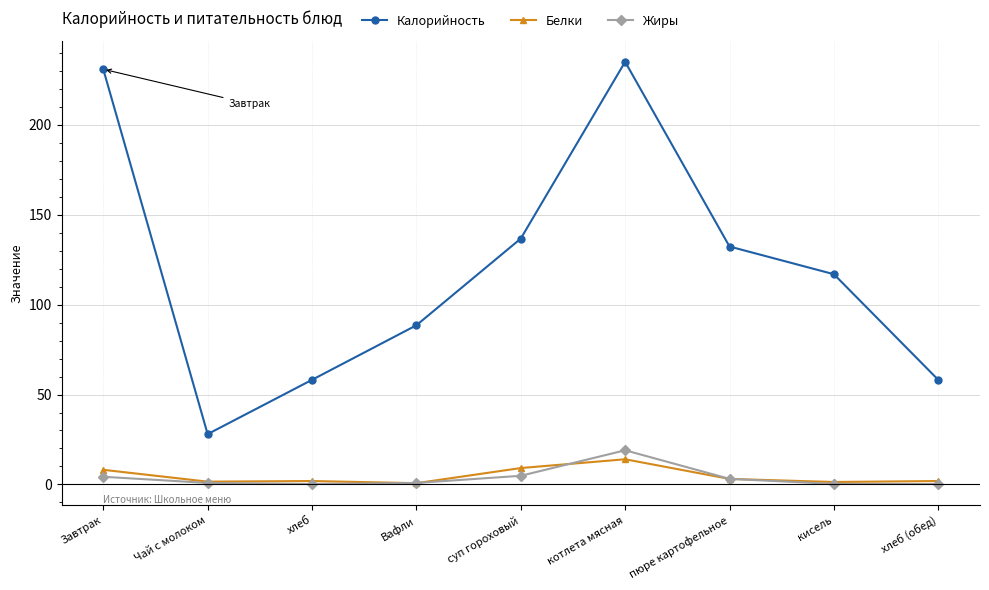

Which category has the highest value in the Белки series?

котлета мясная